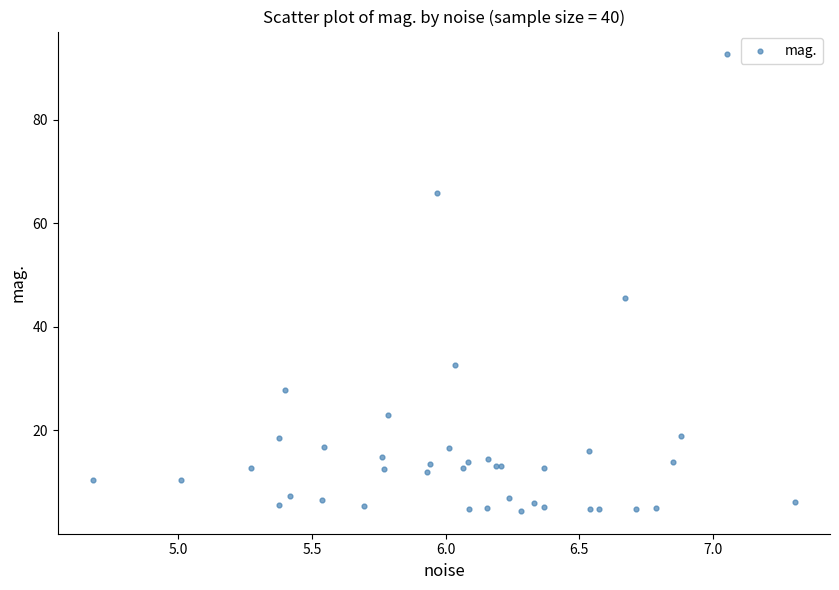

What Y value in the scatter plot is closest to 48?

45.6